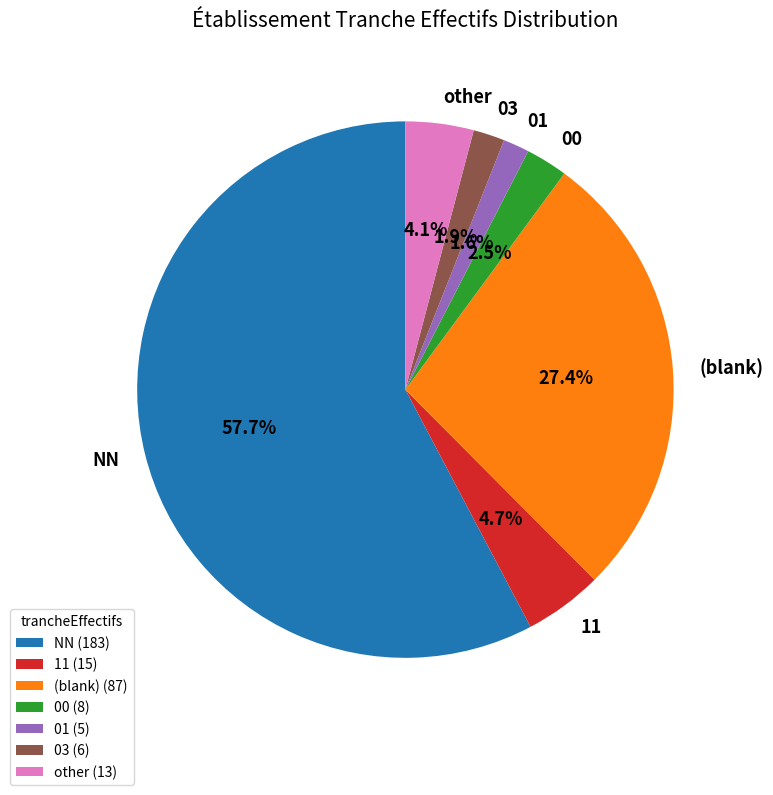

Does NN represent more than half of the total?

Yes